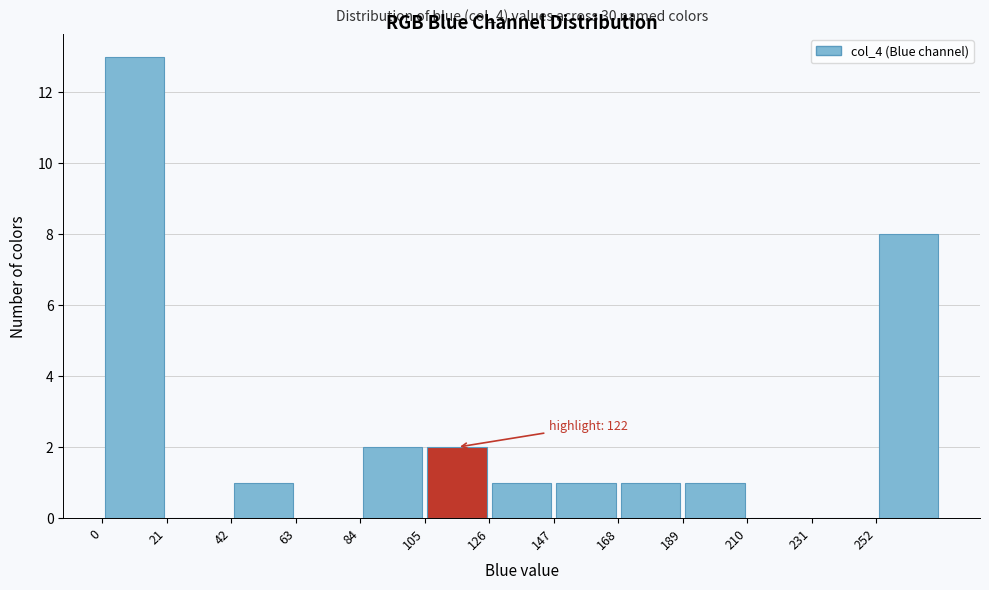

Which range on the x-axis has the tallest bar?

0 to 21